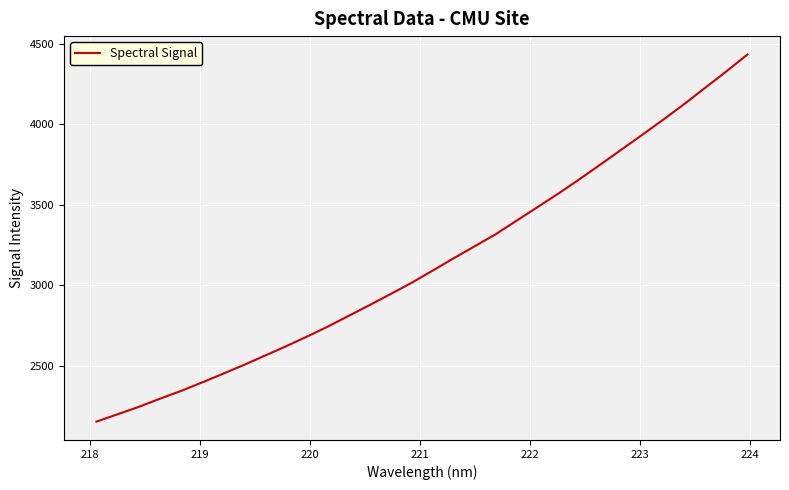

What is the greatest value displayed?

4433.0